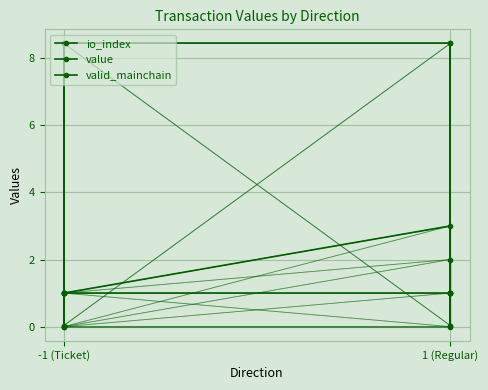

The io_index series shows -1.9 at -1 (Ticket). True or false?

False